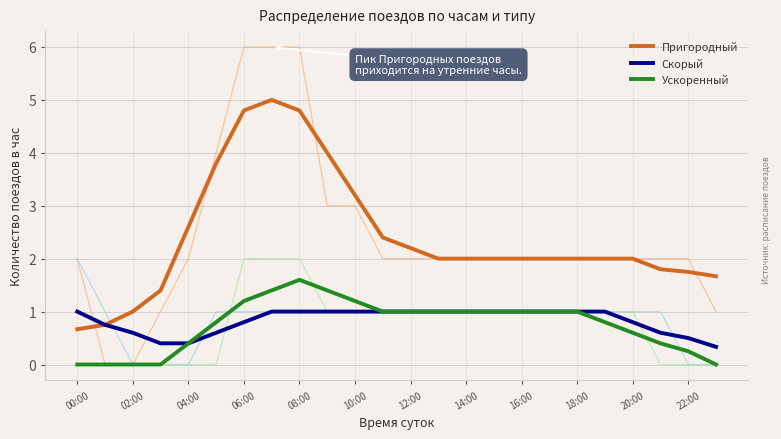

What is the value of the Скорый point at the 12th from the left?

1.0